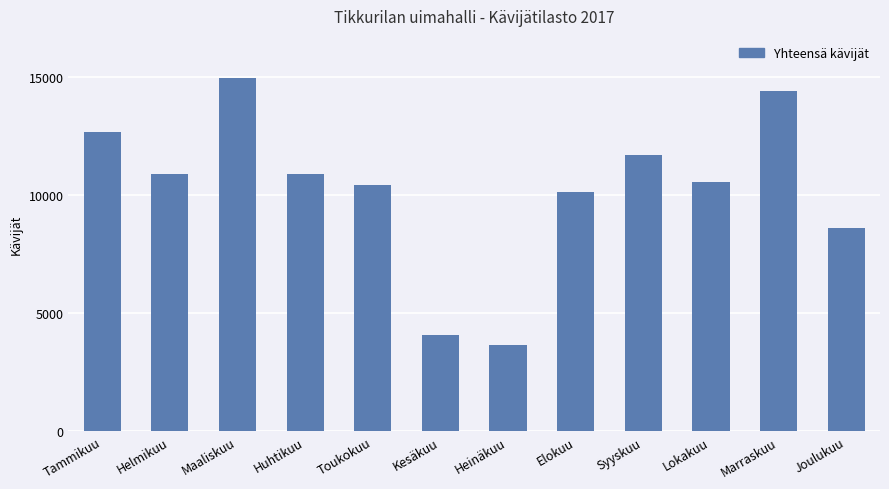

What is the change in value from Helmikuu to Syyskuu?

+800